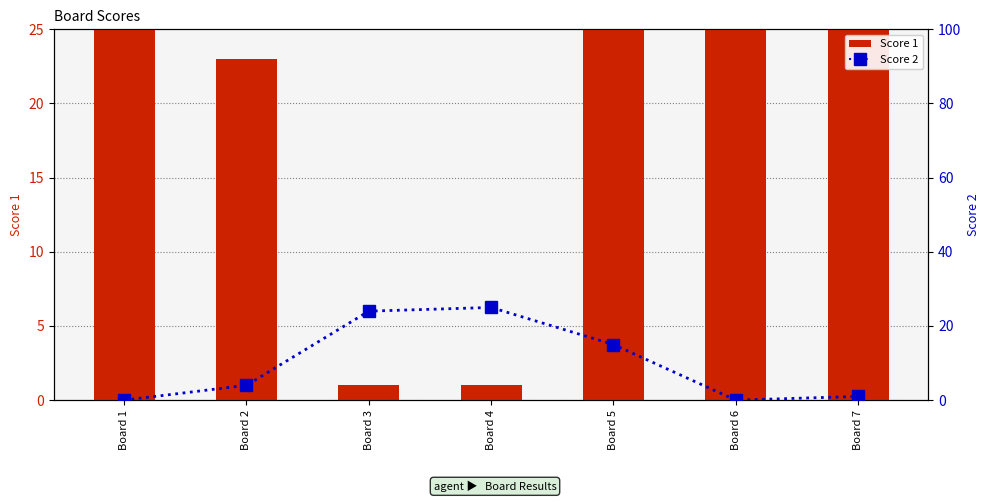

What is the difference between the maximum and minimum values in the Score 1 series?

24